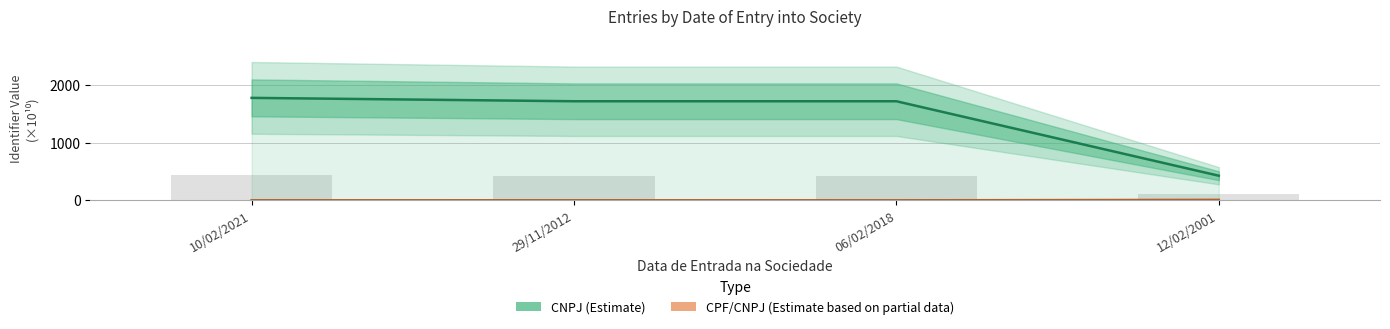

What are all the series names shown in the legend?

CNPJ (Estimate), CPF/CNPJ (Estimate based on partial data)